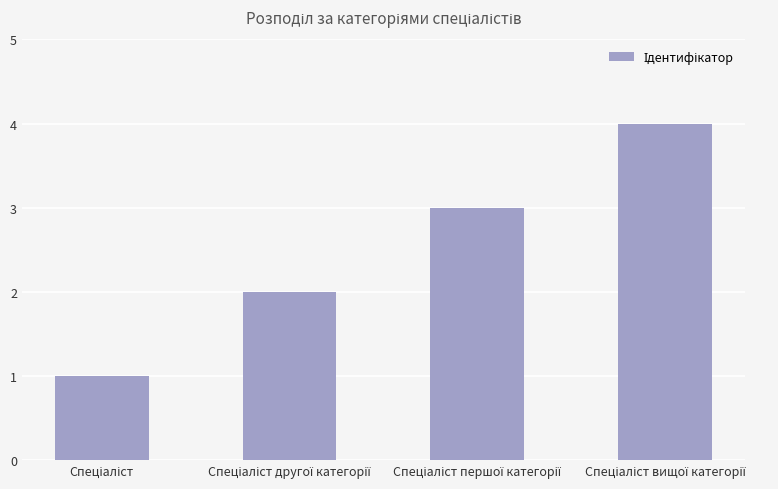

What is the maximum value shown in the chart?

4